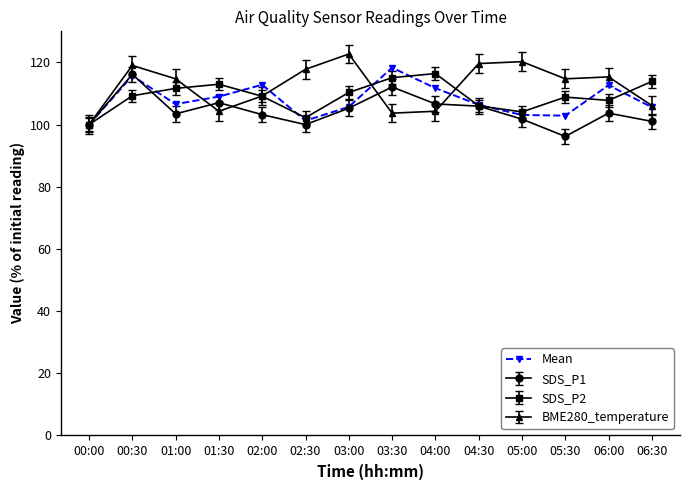

What value does the BME280_temperature series have at 00:30?

119.0